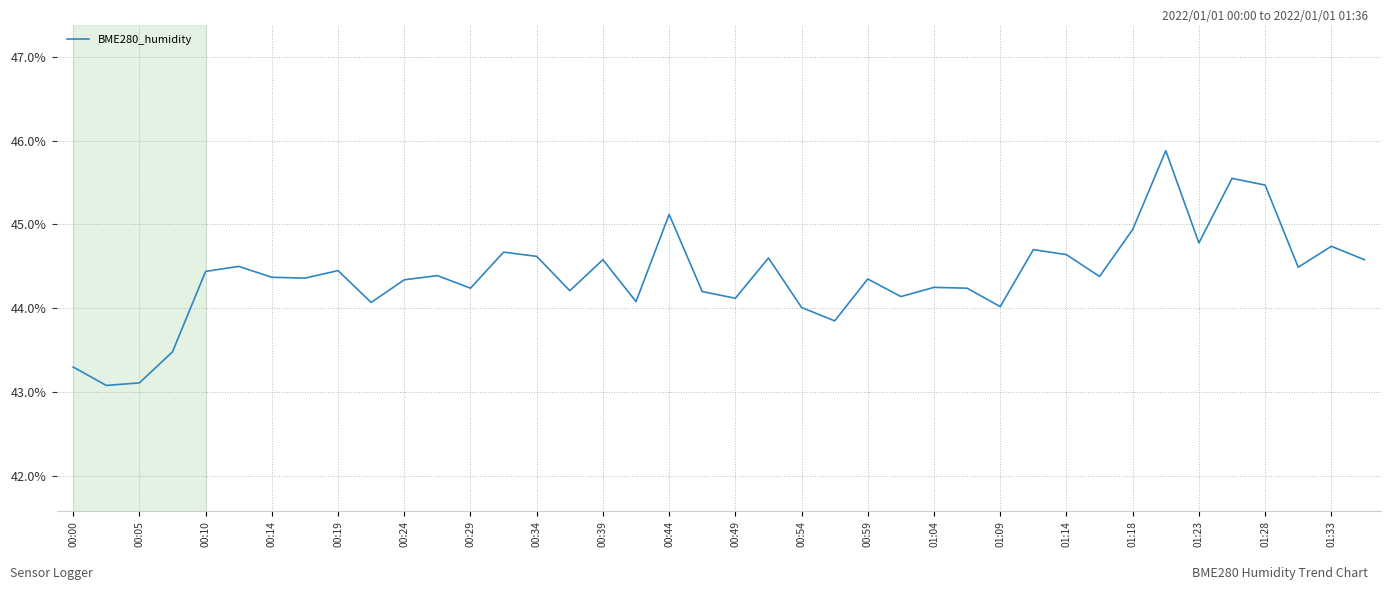

What is the smallest value displayed?

43.1